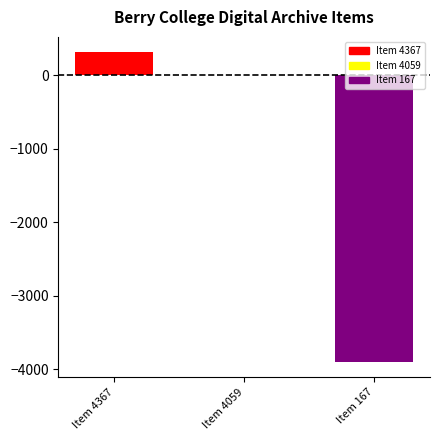

True or false: the data shows -3892 at Item 167.

True